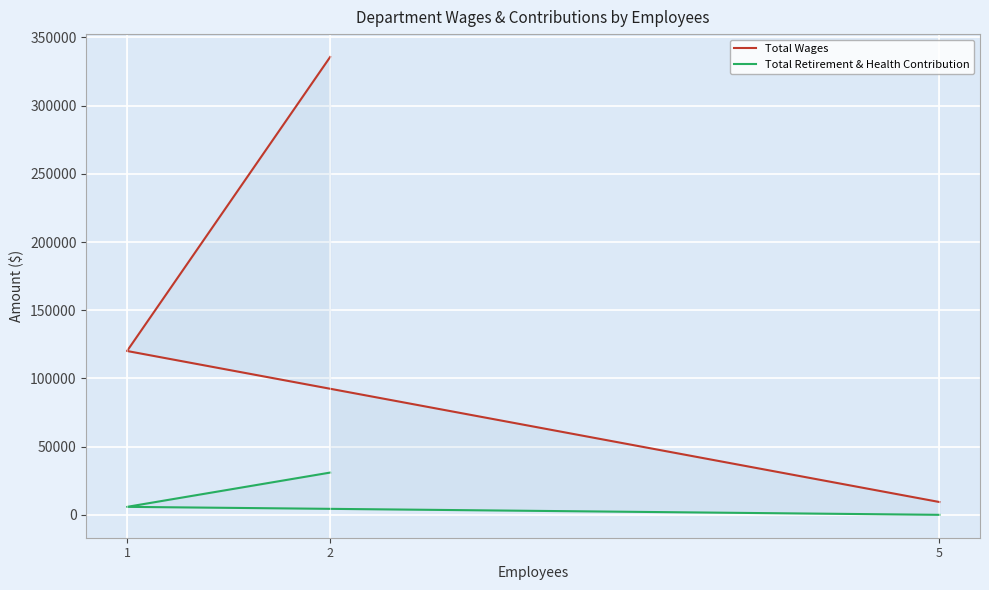

At which label does Total Retirement & Health Contribution first exceed 5851?

2